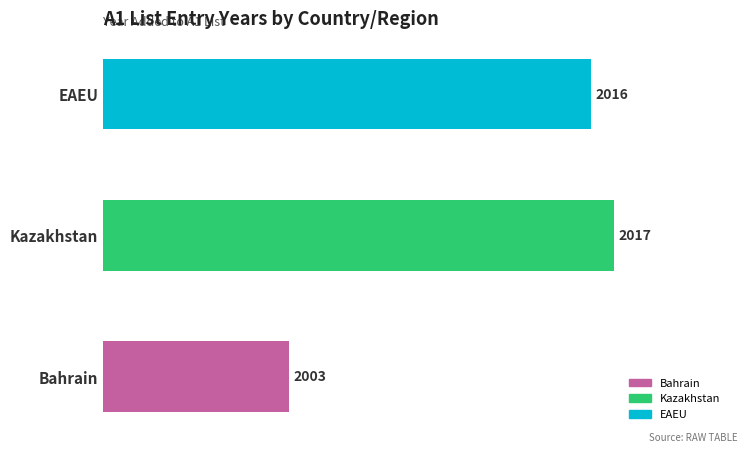

Is it true that the value at EAEU is 2016?

True